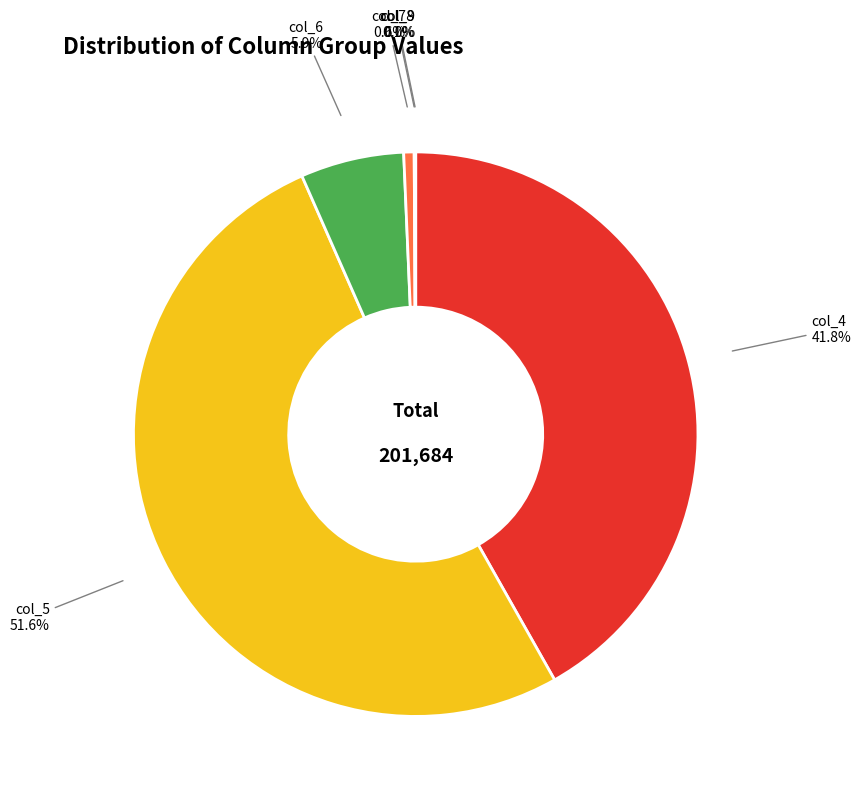

Is there a majority slice in this chart?

Yes